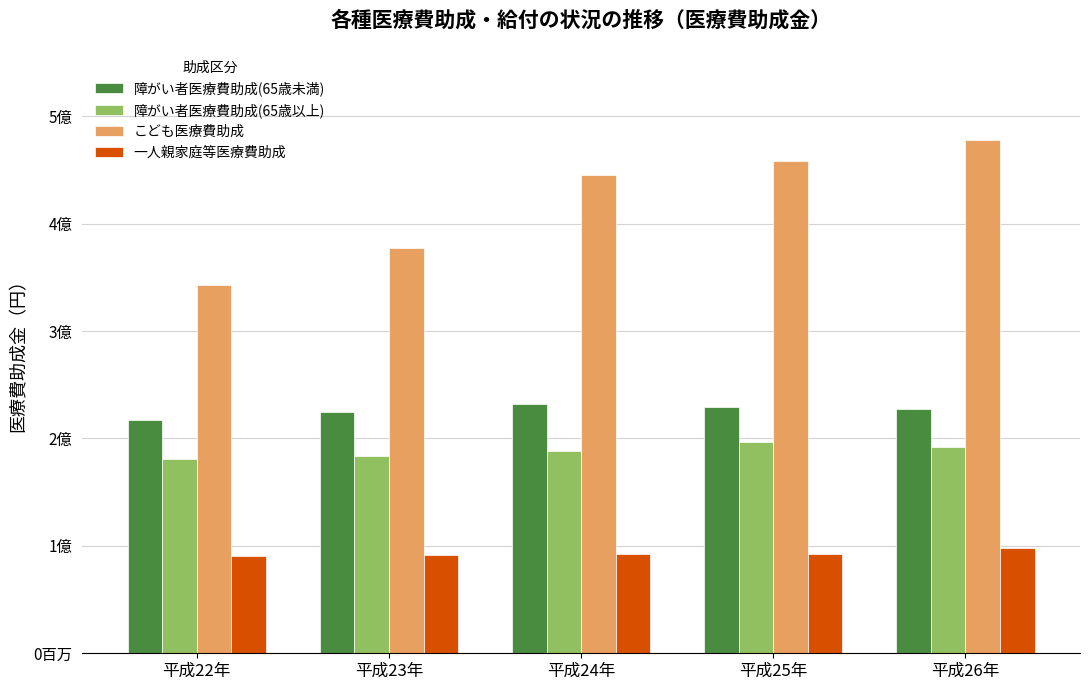

What is the label of the 4th bar from the right?

平成23年